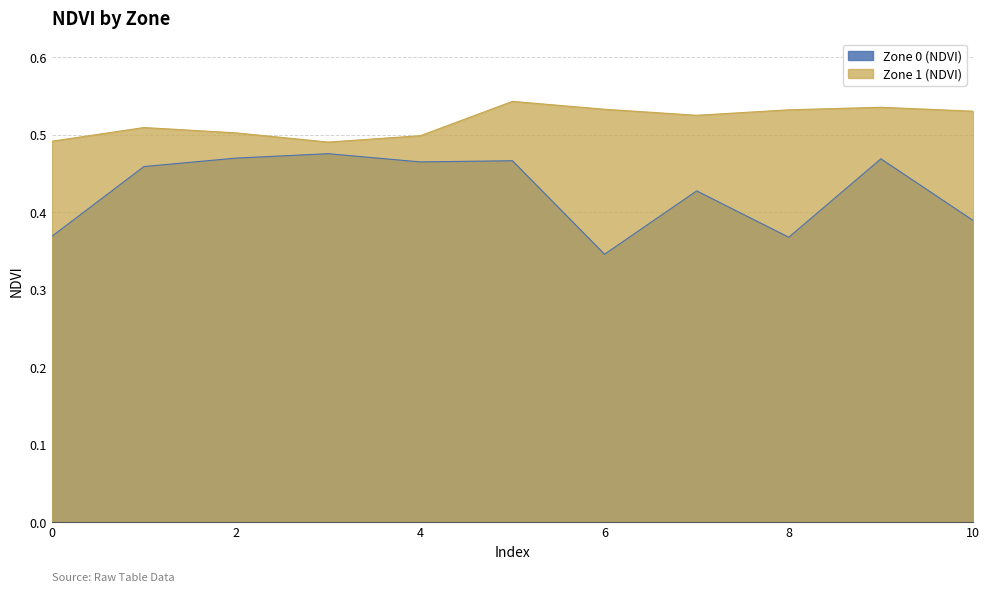

Count the number of data series in this chart.

2